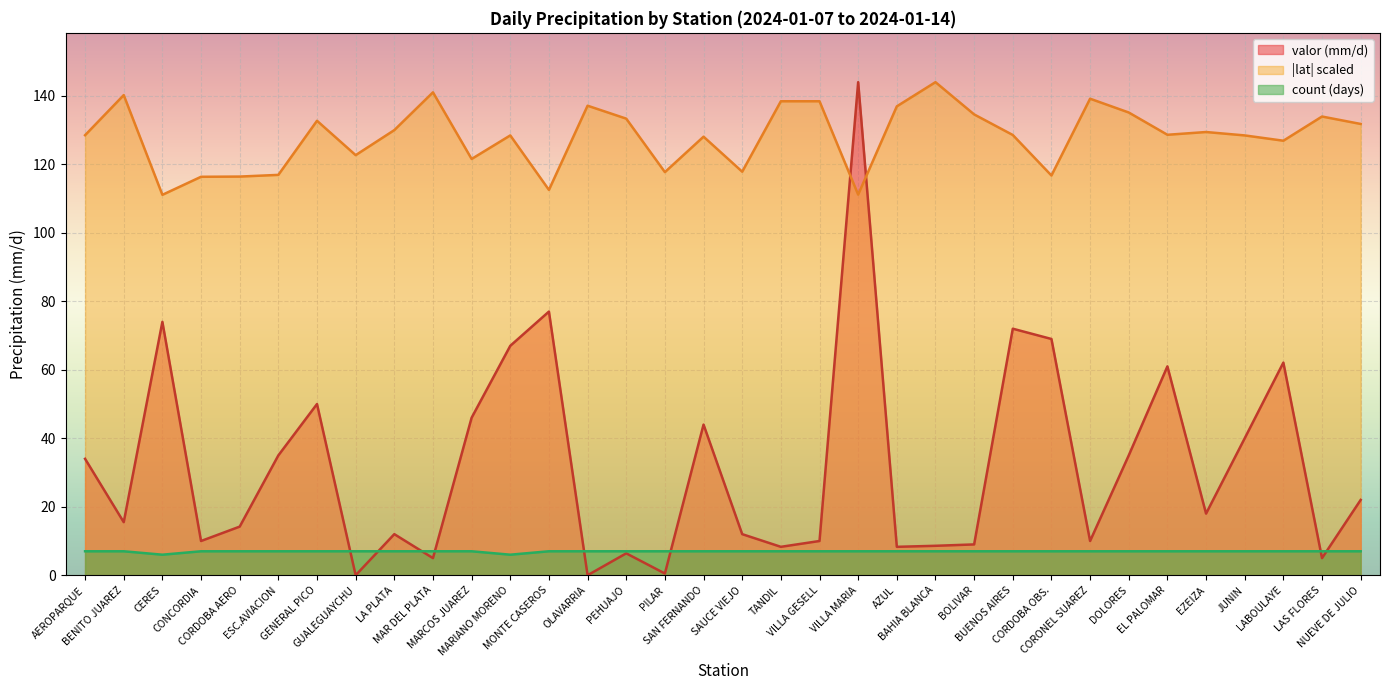

True or false: count has more than 1 points higher than both neighbors.

False